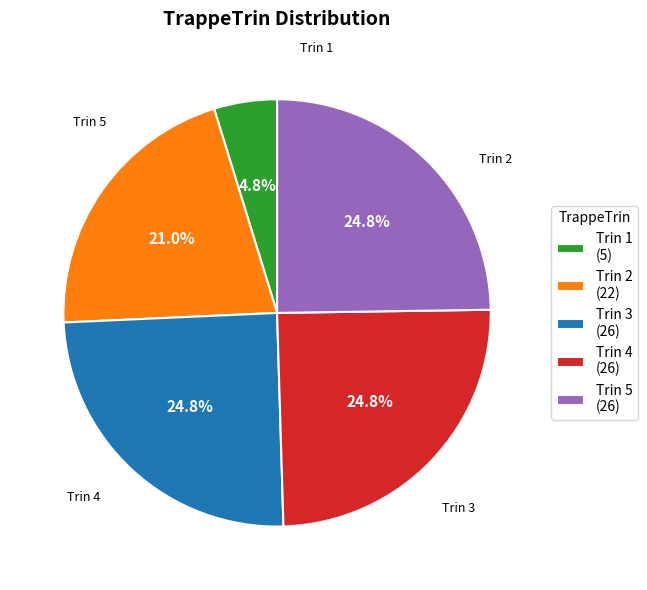

What is the smallest slice in the pie chart?

Trin 1 (5)